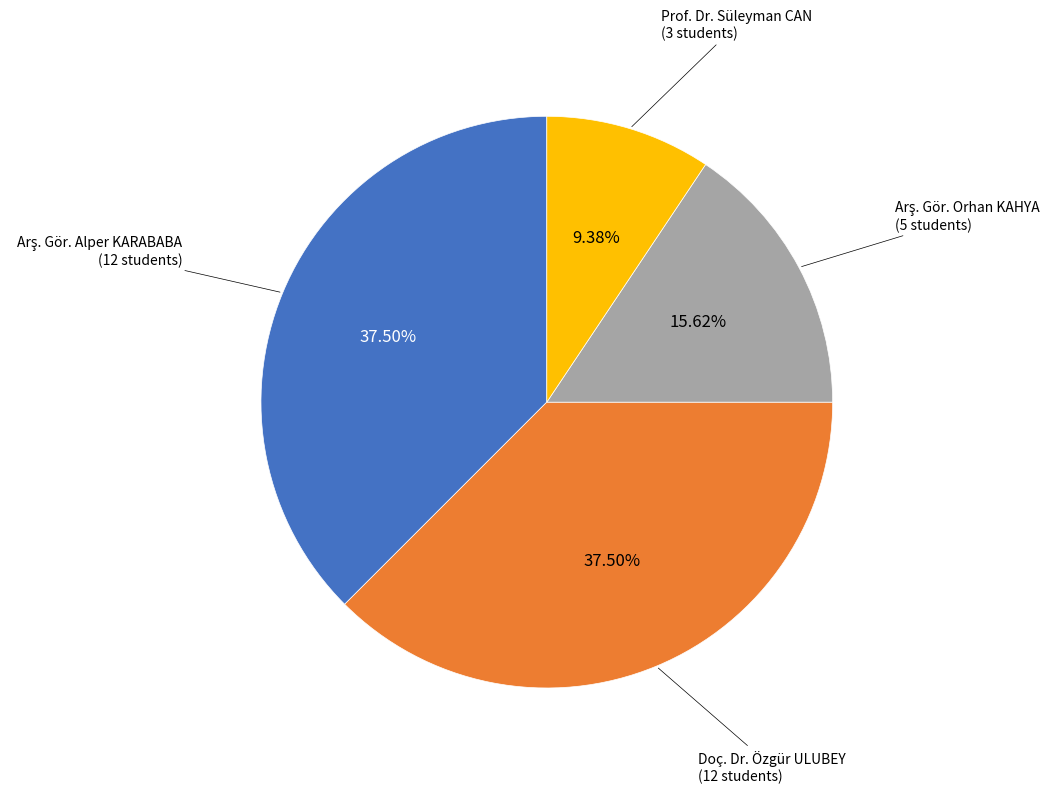

Count the number of slices in the pie.

4